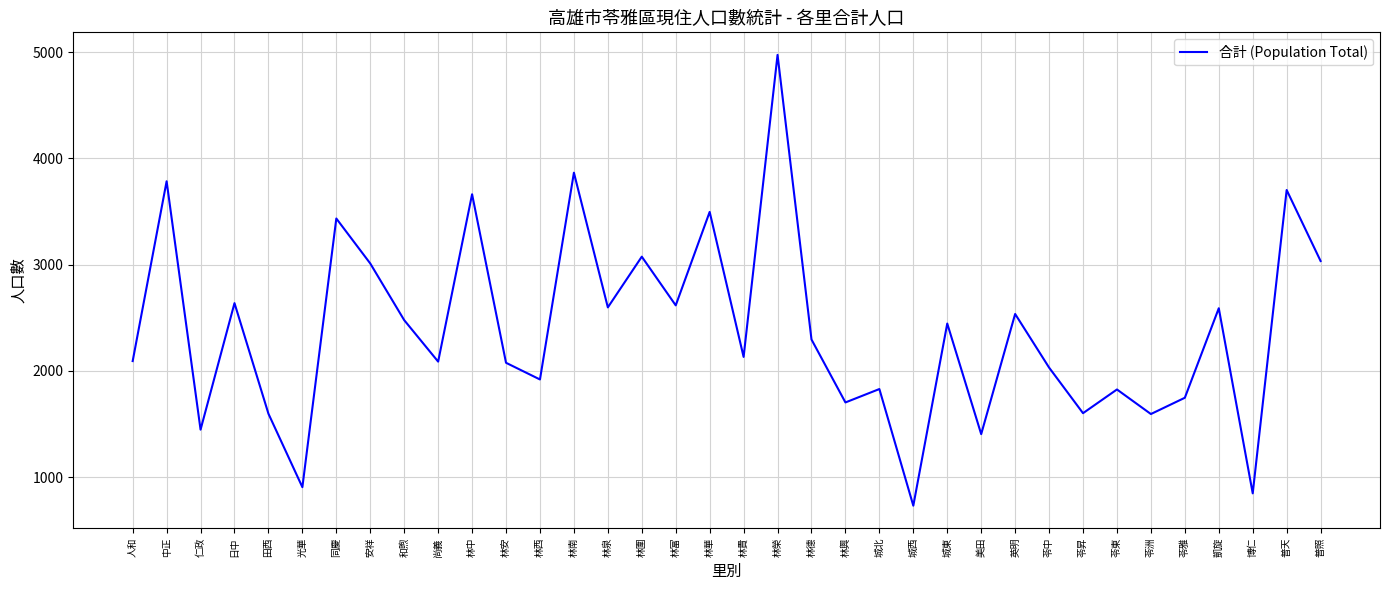

True or false: the data has more than 2 interior local peaks.

True